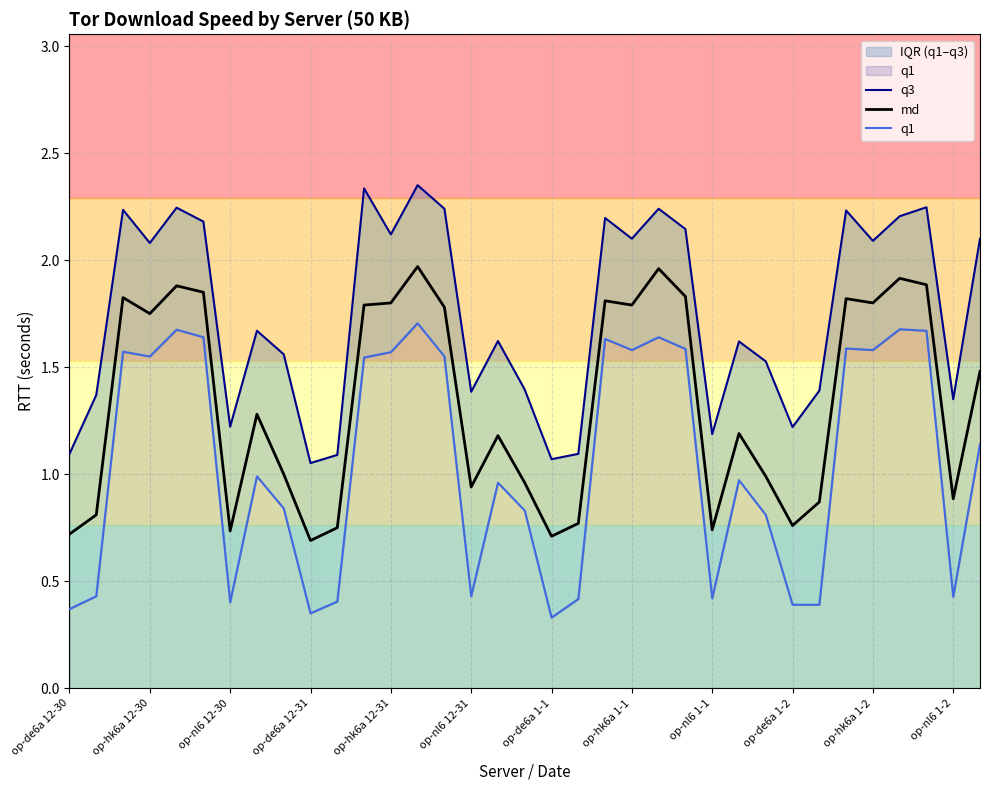

What are all the series names shown in the legend?

q3, md, q1